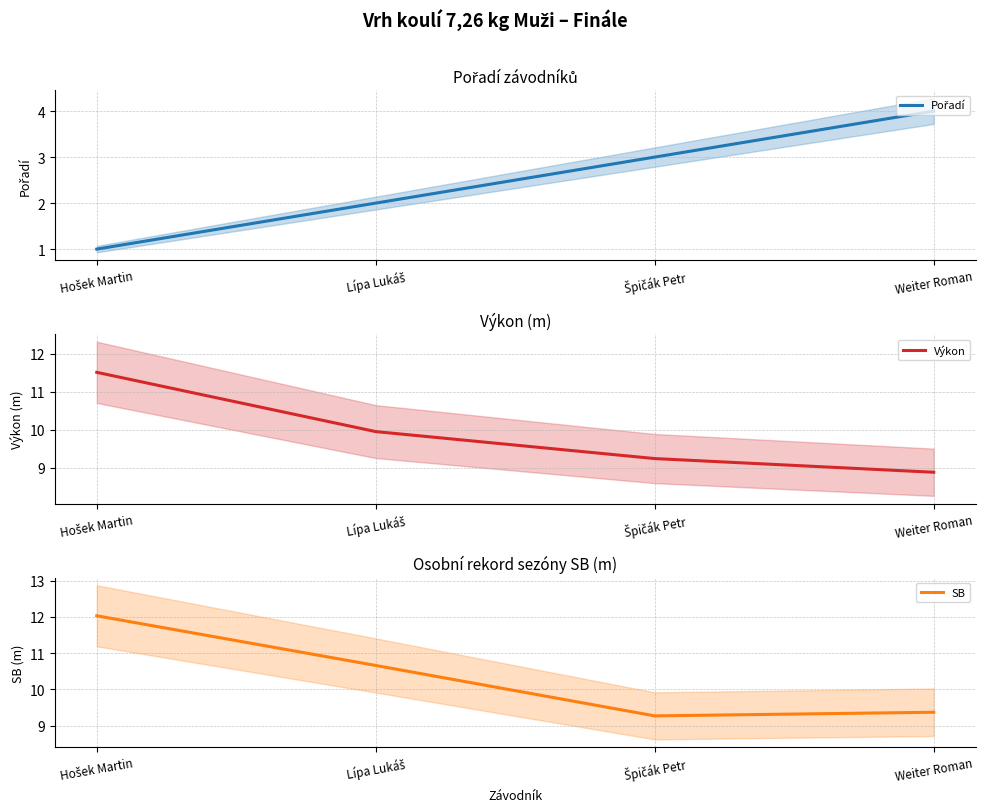

What position from the right is Weiter Roman?

1